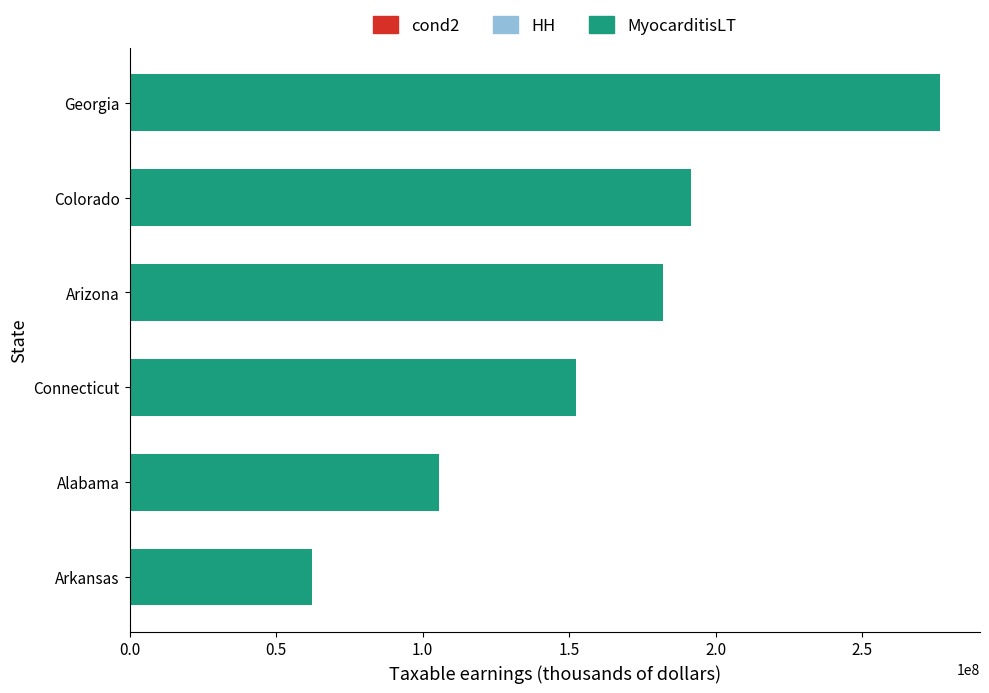

What is the difference between the maximum and minimum values?

214246784